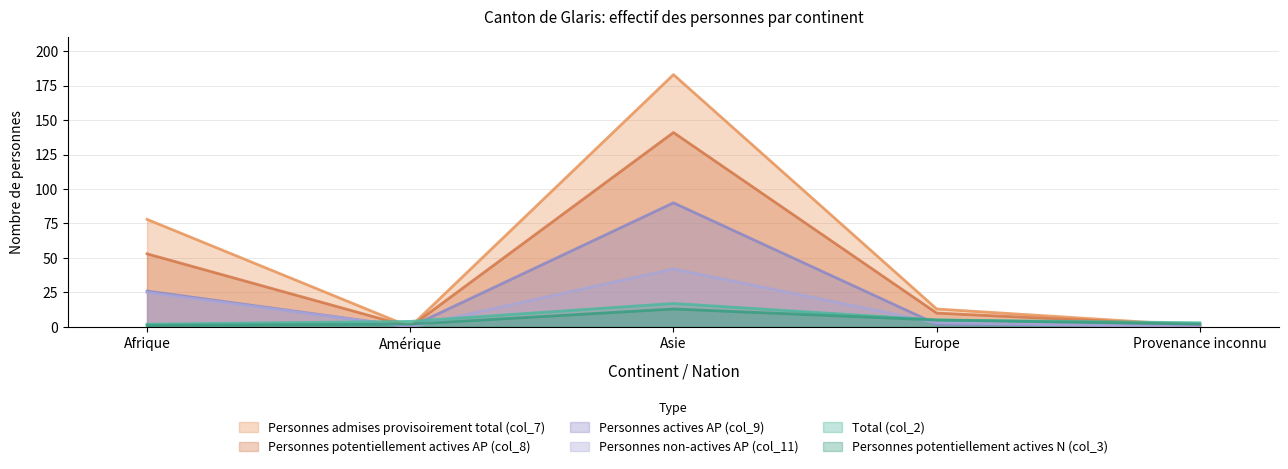

What is the sum of all Personnes potentiellement actives N (col_3) values?

23